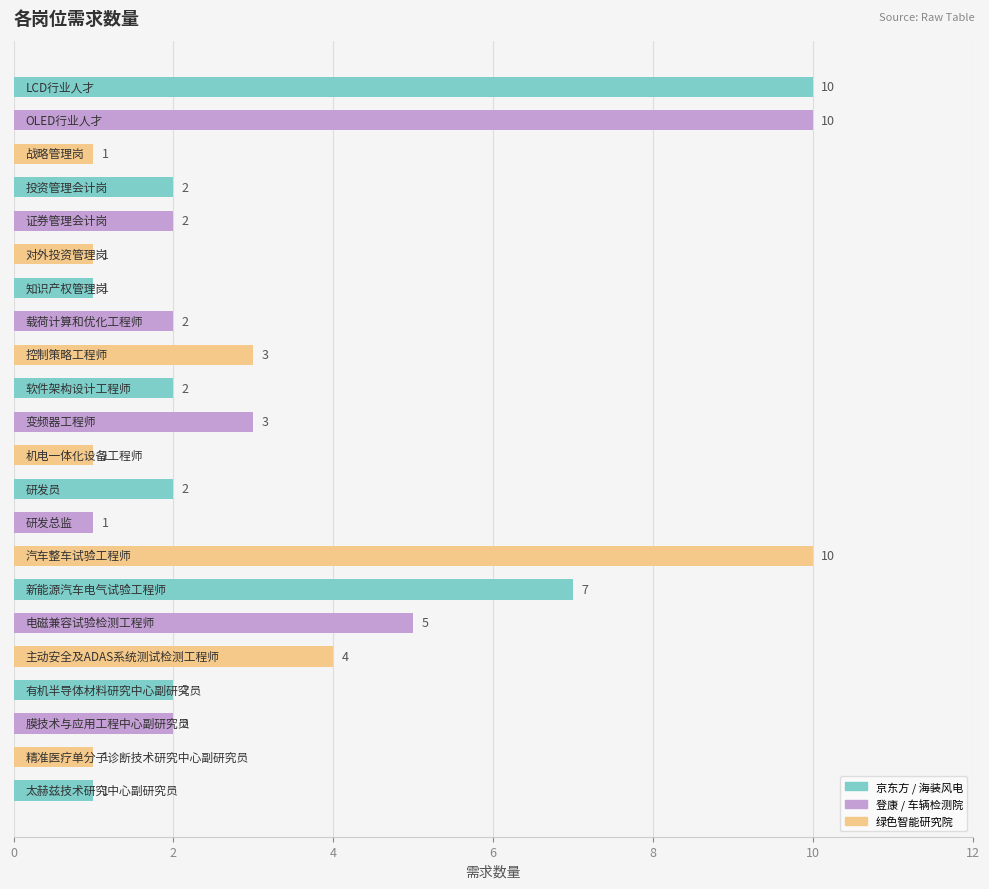

Reading top to bottom, extract all data points from this chart.

10	10	1	2	2	1	1	2	3	2	3	1	2	1	10	7	5	4	2	2	1	1